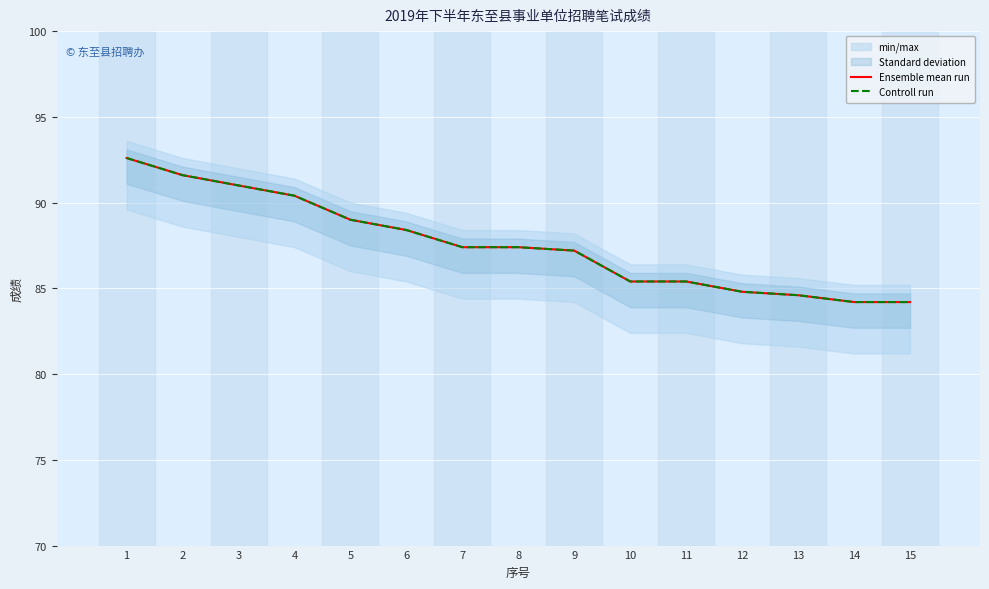

At which category does the chart reach its minimum across all series?

14